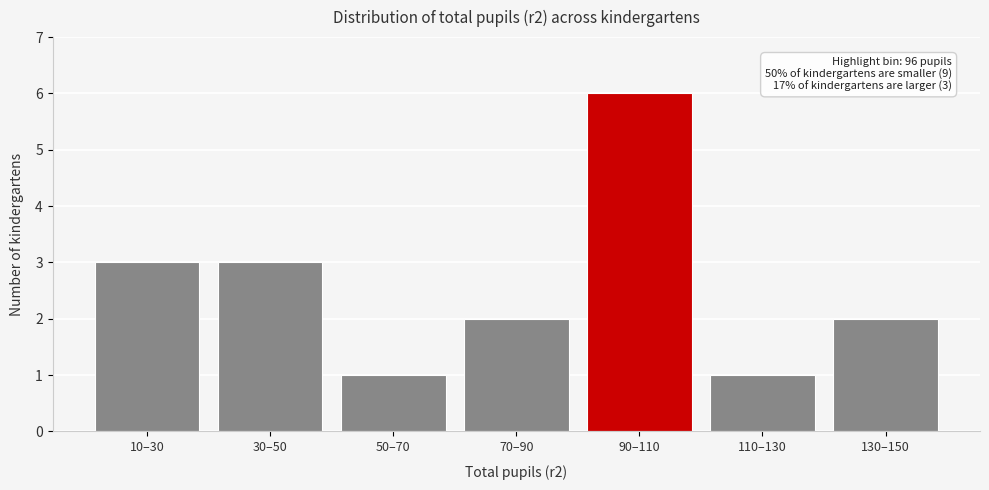

Reading left to right, what are all the values shown in this chart?

3	3	1	2	6	1	2